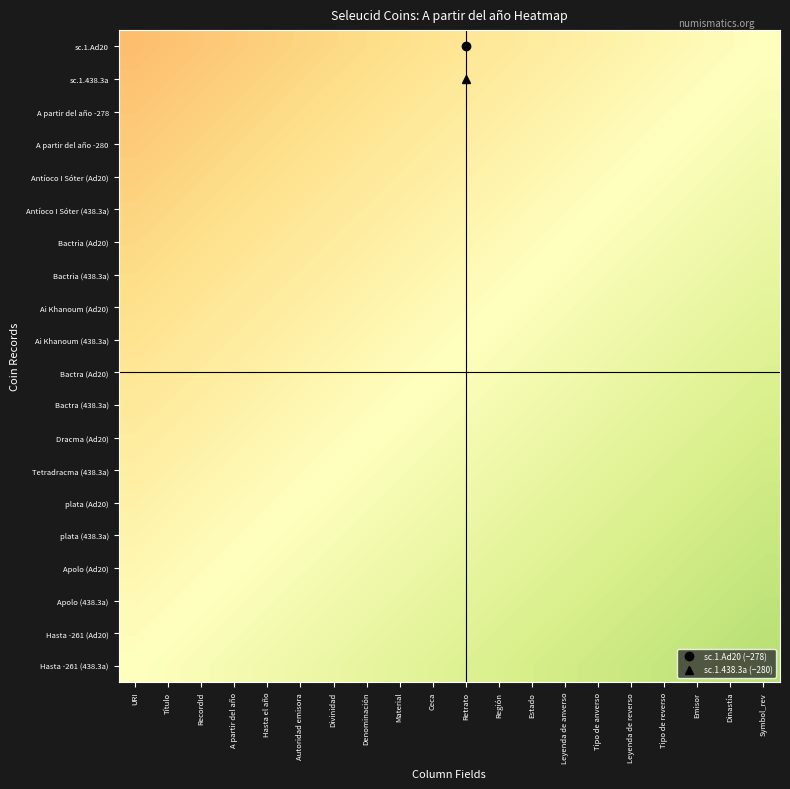

At which category does the chart reach its peak across all series?

Symbol_rev